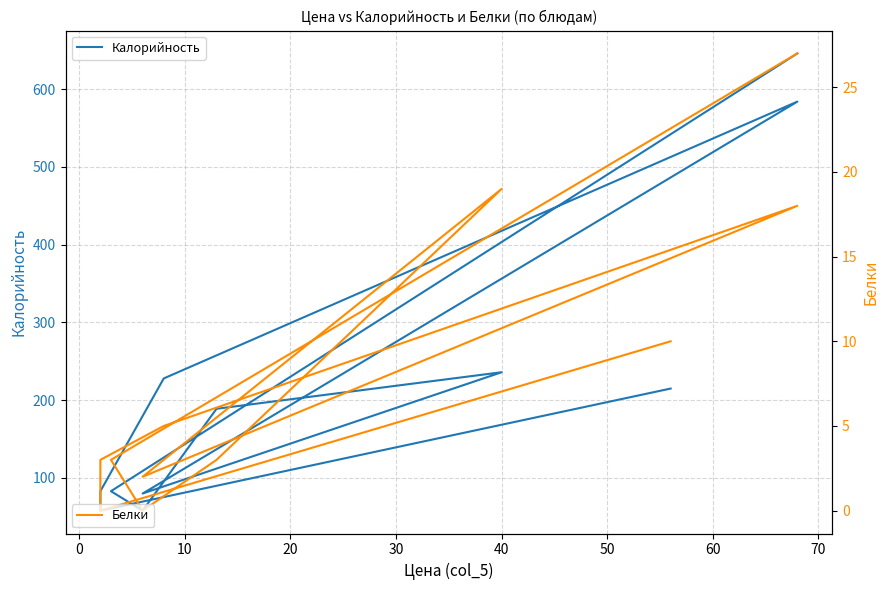

What is the sum of all Белки values?

90